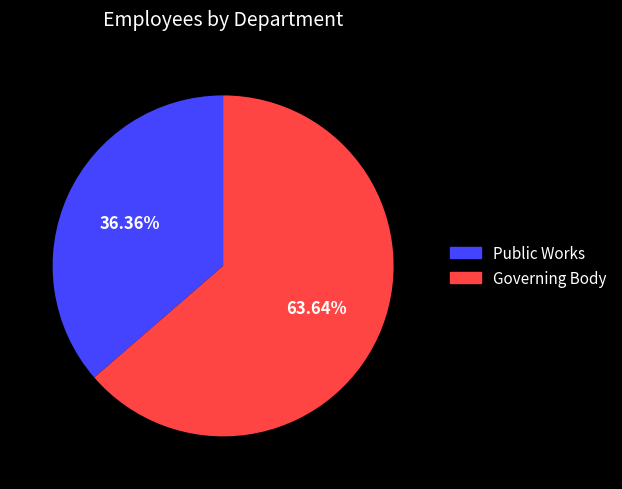

To the nearest percent, what is the difference between the largest and smallest slice percentages?

27%